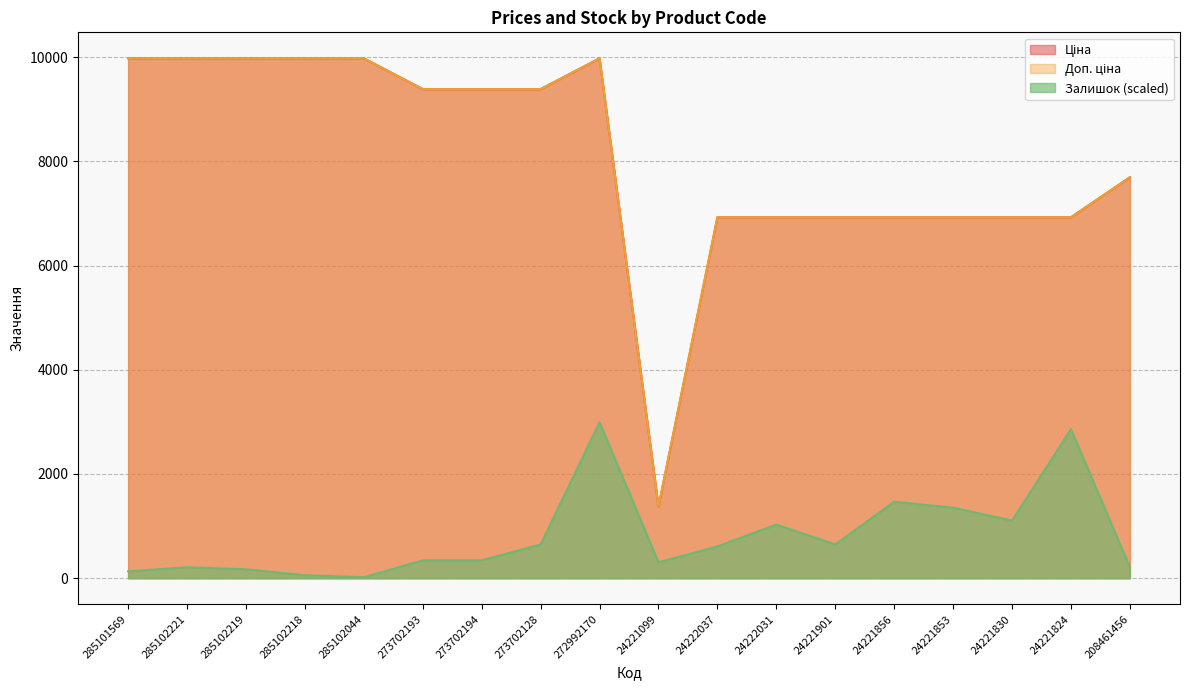

What is the difference between the maximum and second lowest values in the Залишок series?

2935.3